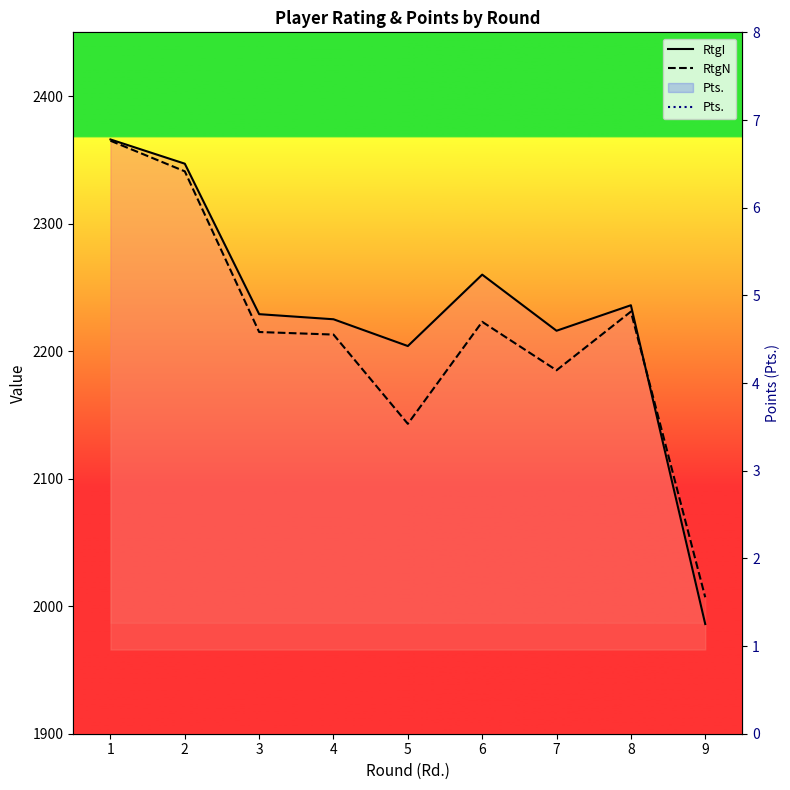

What is the value of the RtgI point at the 1st from the left?

2366.0